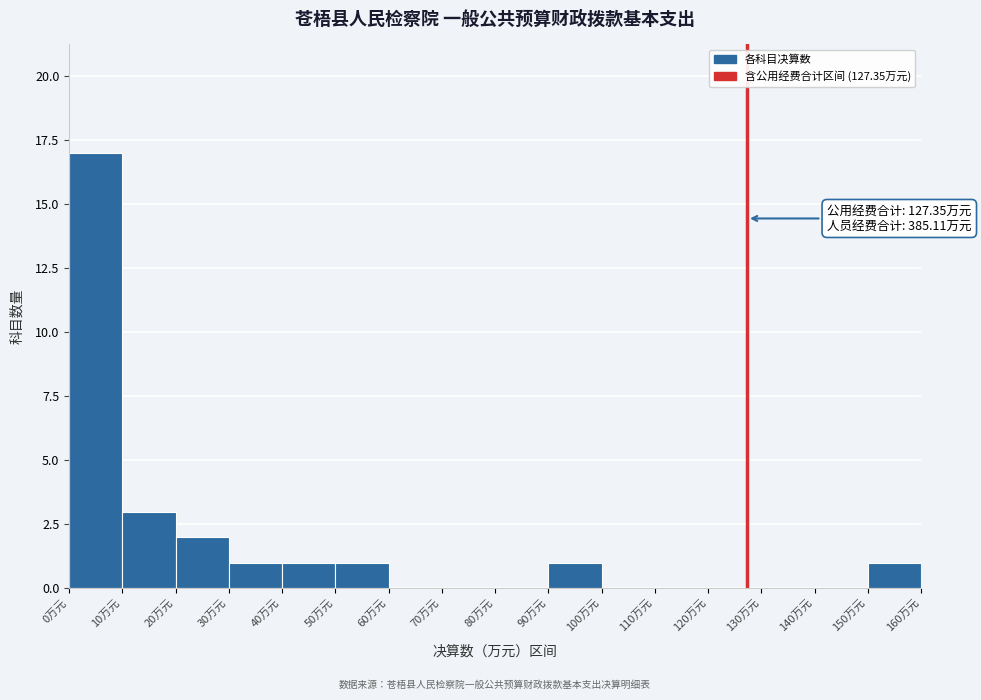

Which range on the x-axis has the tallest bar?

0 to 10